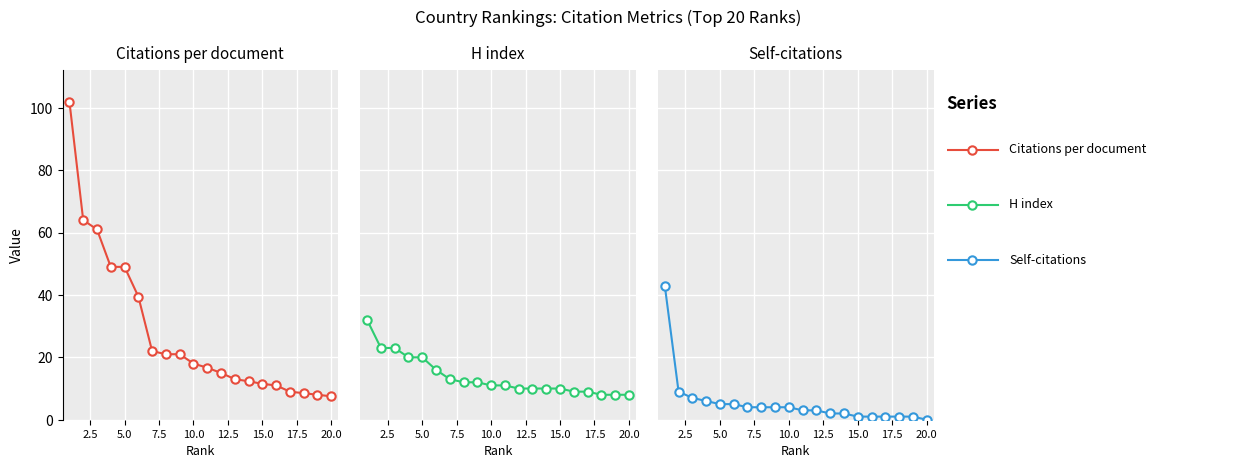

Which series has the largest total across all categories?

Citations per document